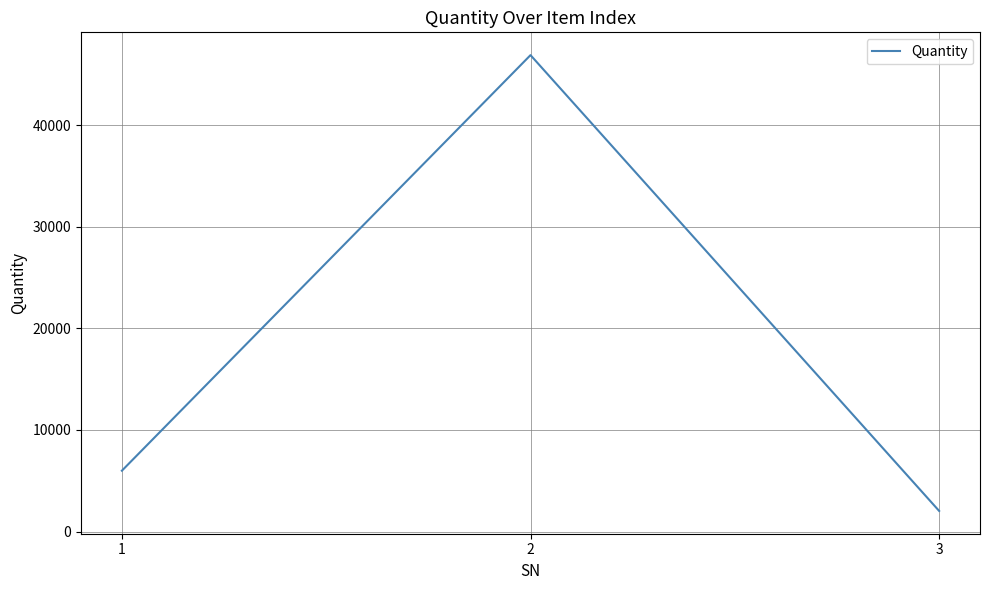

List the labels in order of value, smallest first.

3, 1, 2